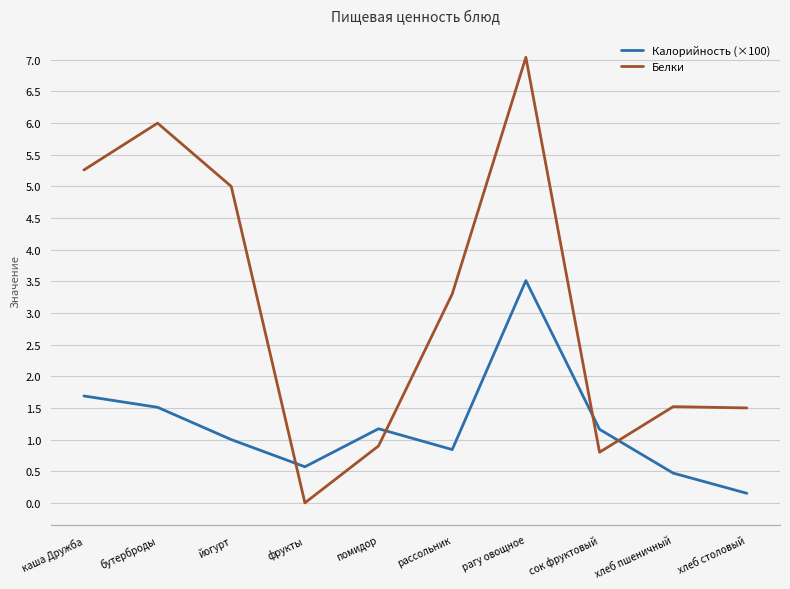

At сок фруктовый, list the series in order from smallest to largest.

Белки, Калорийность (×100)